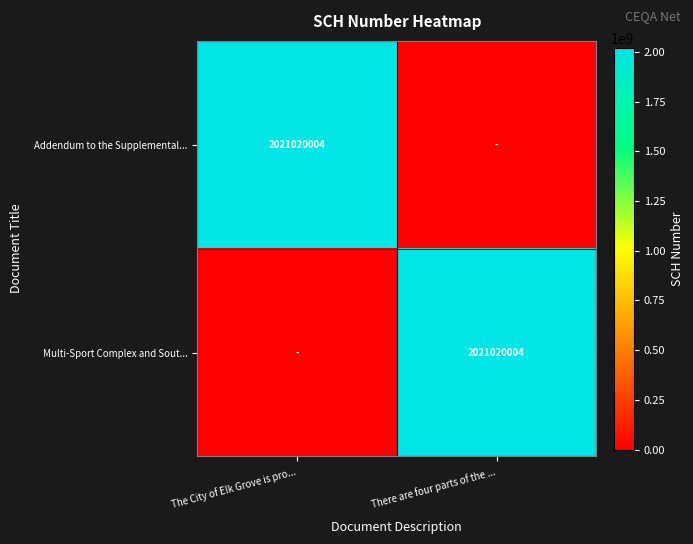

True or false: Multi-Sport Complex and Sout... has a value of 2845347169 at There are four parts of the ....

False